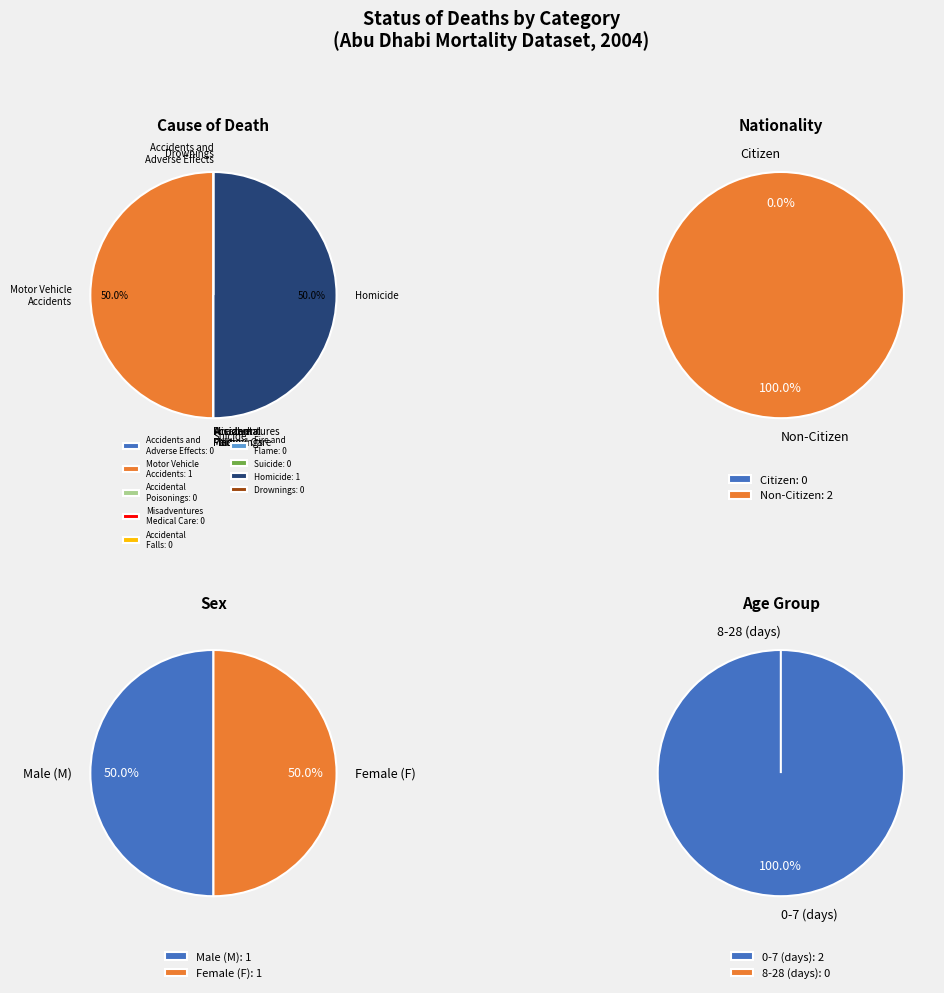

What portion of the pie excludes 8-28 (days)?

100.0%